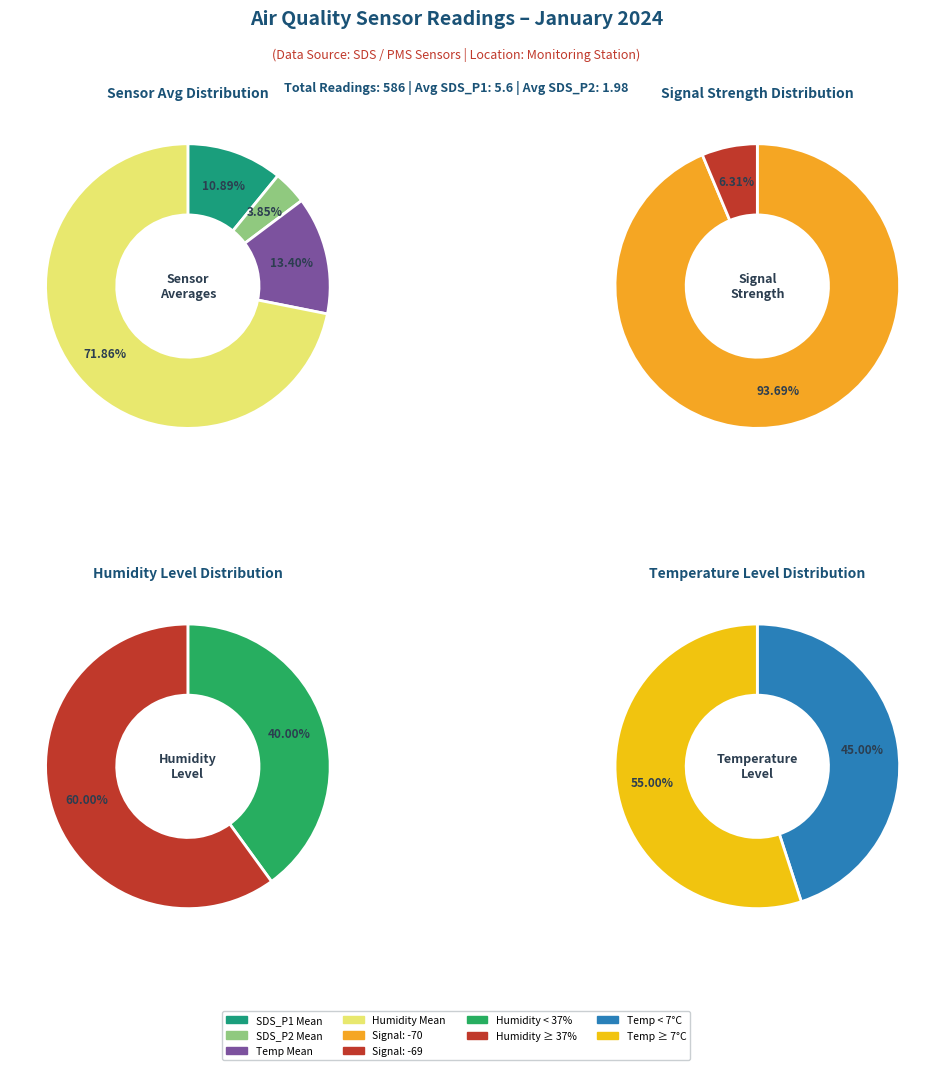

Which series has the widest spread of values?

SDS_P1